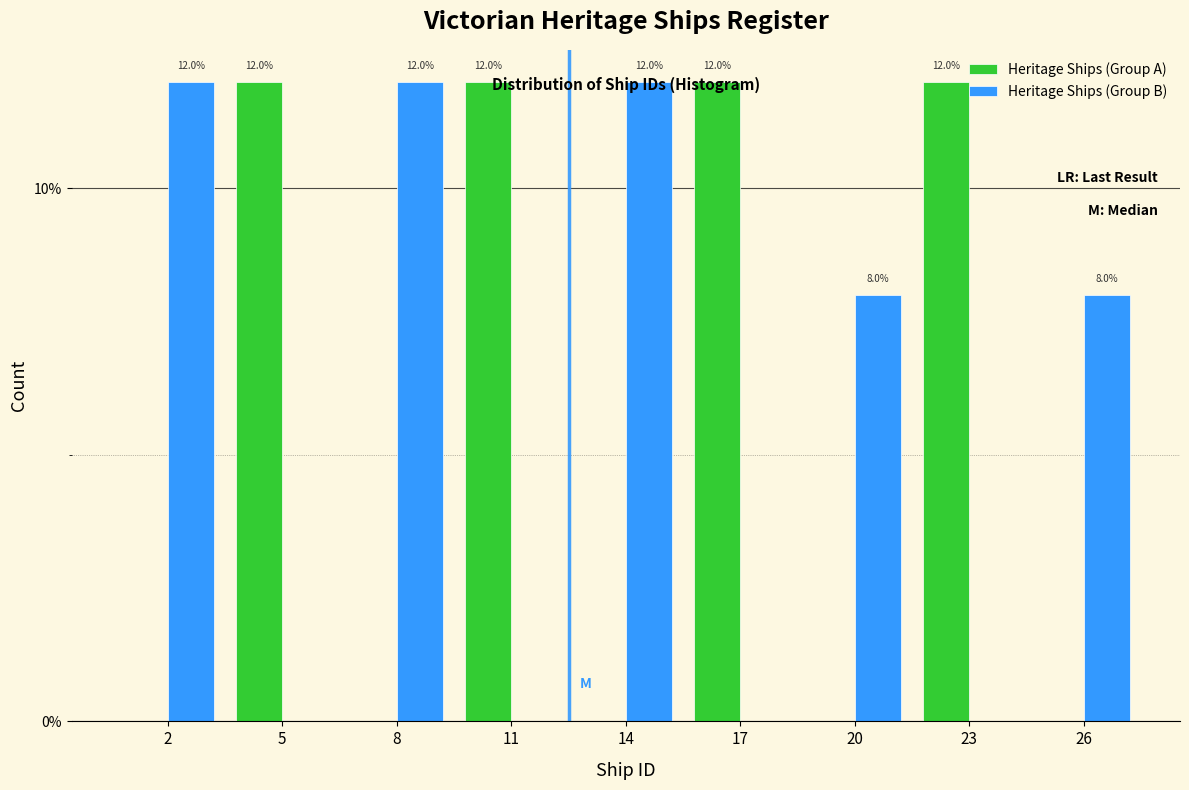

What are all the series names shown in the legend?

Heritage Ships (Group A), Heritage Ships (Group B)